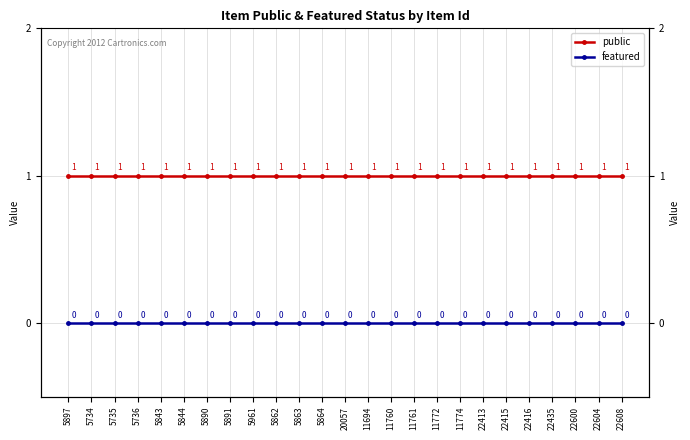

What is the value of the public point at the 8th from the left?

1